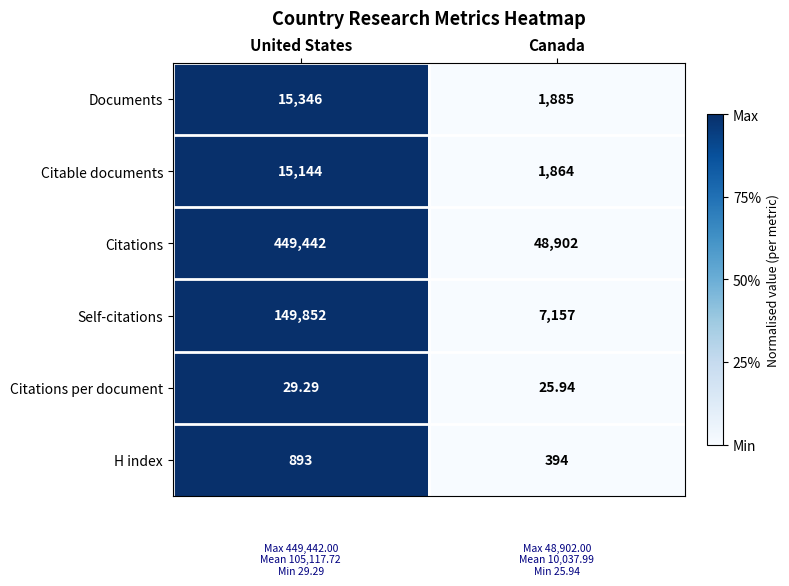

Where does the Citations per document series first go above 29?

United States